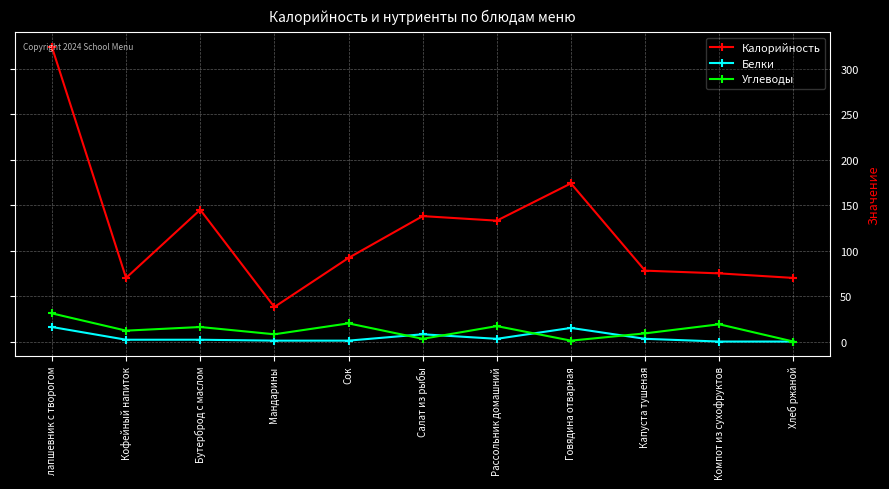

What are all the series names shown in the legend?

Калорийность, Белки, Углеводы